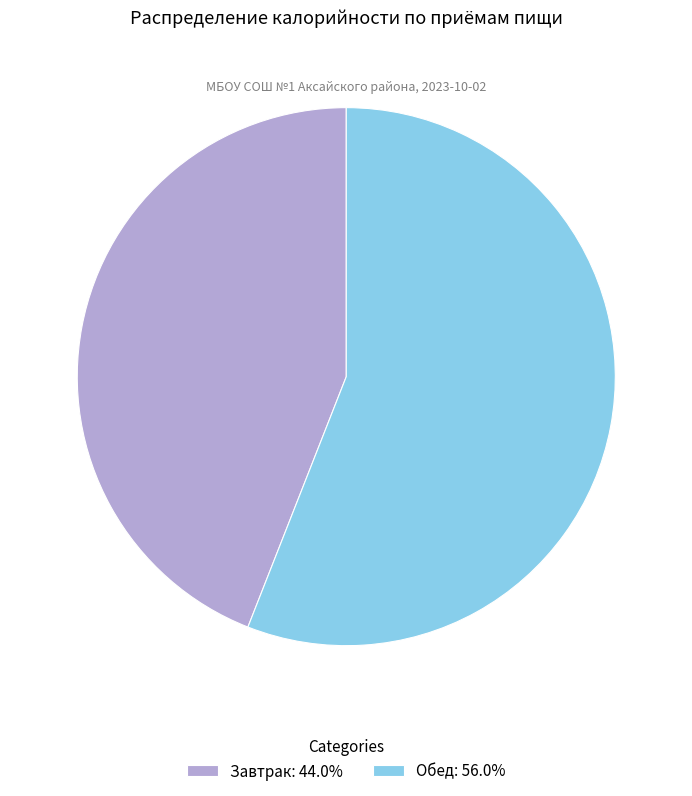

What is the ratio of the value at Завтрак: 44.0% to the value at Обед: 56.0%?

0.8